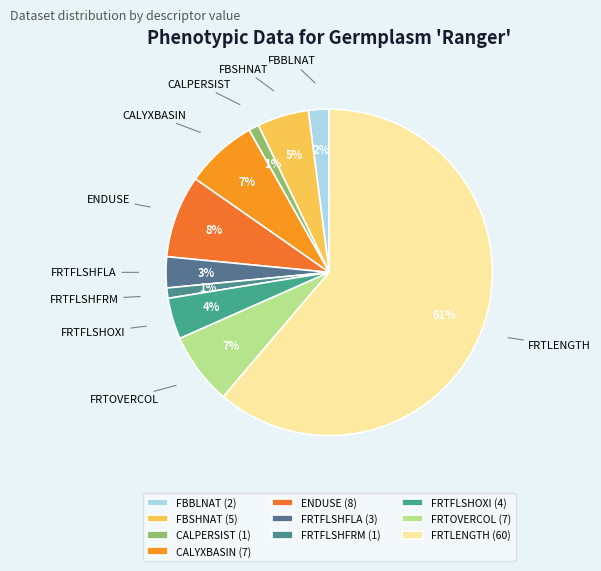

How many segments does this pie chart have?

10